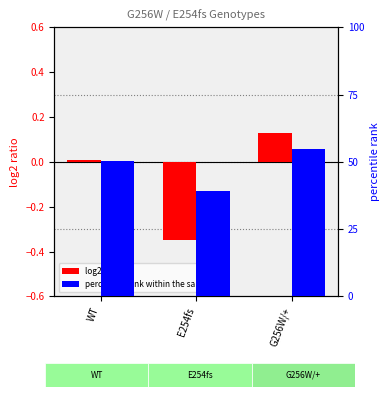

How many bars are there in total?

6